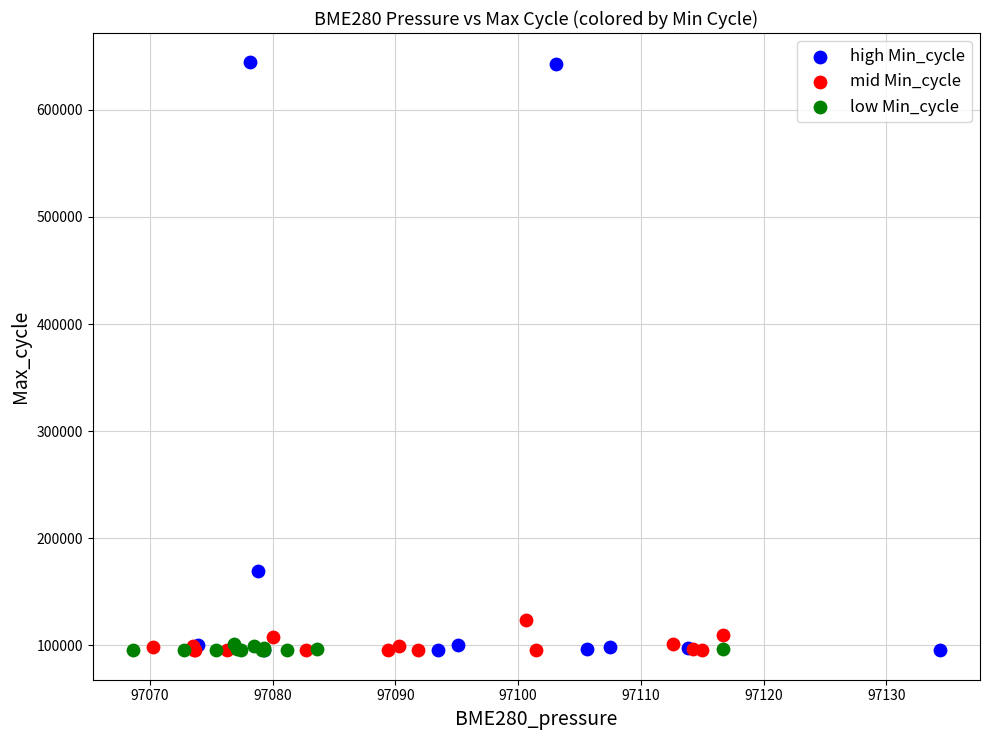

Which series contains the highest Y value?

high Min_cycle